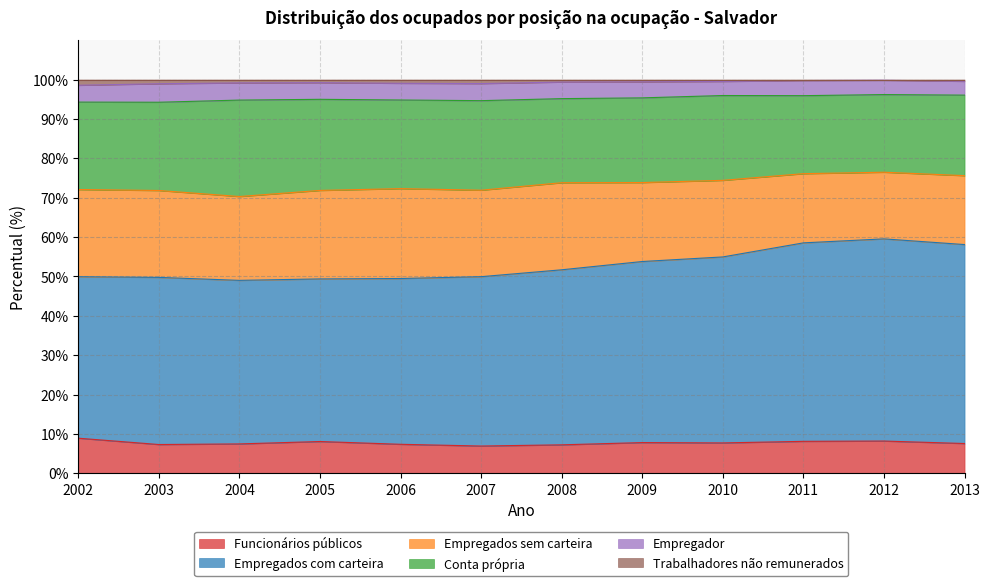

What is the difference between the Funcionários públicos values at 2003 and 2007?

0.4